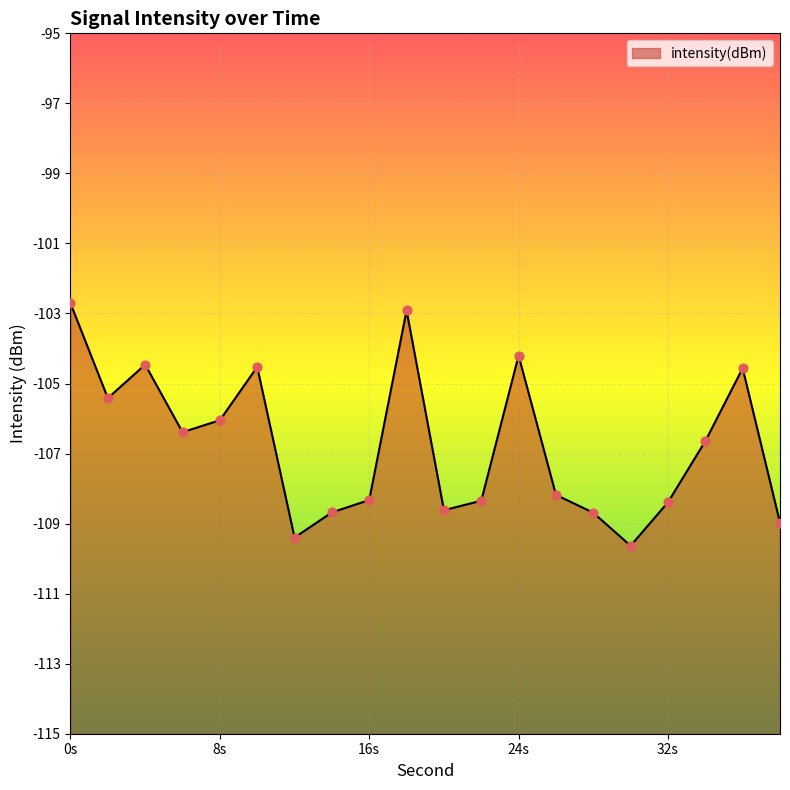

What is the change in value from 12 to 22?

+1.1